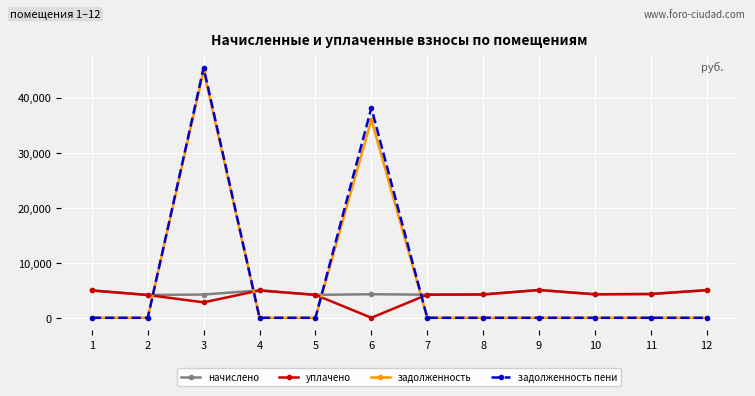

How many intersections are there between уплачено and задолженность пени?

4